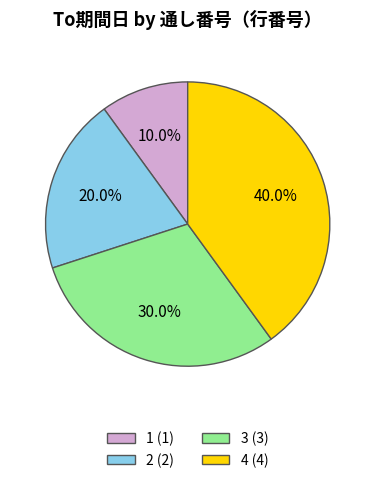

Which has a higher value, 2 or 3?

3